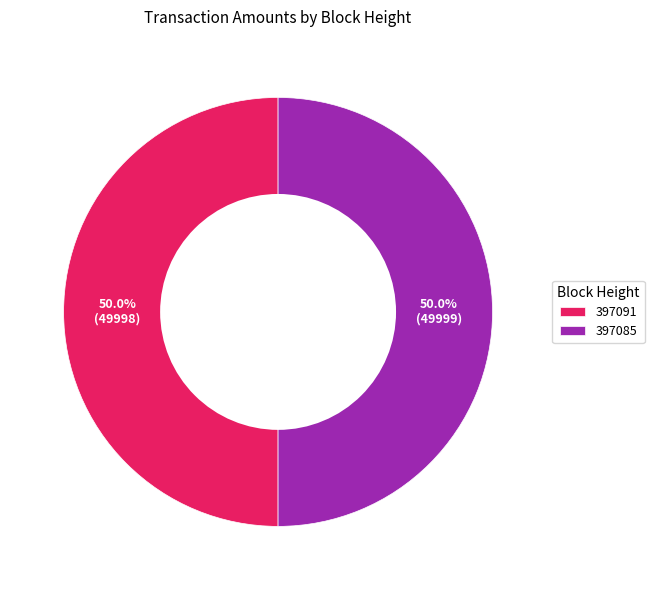

What is the ratio of the value at 397091 to the value at 397085?

1.0